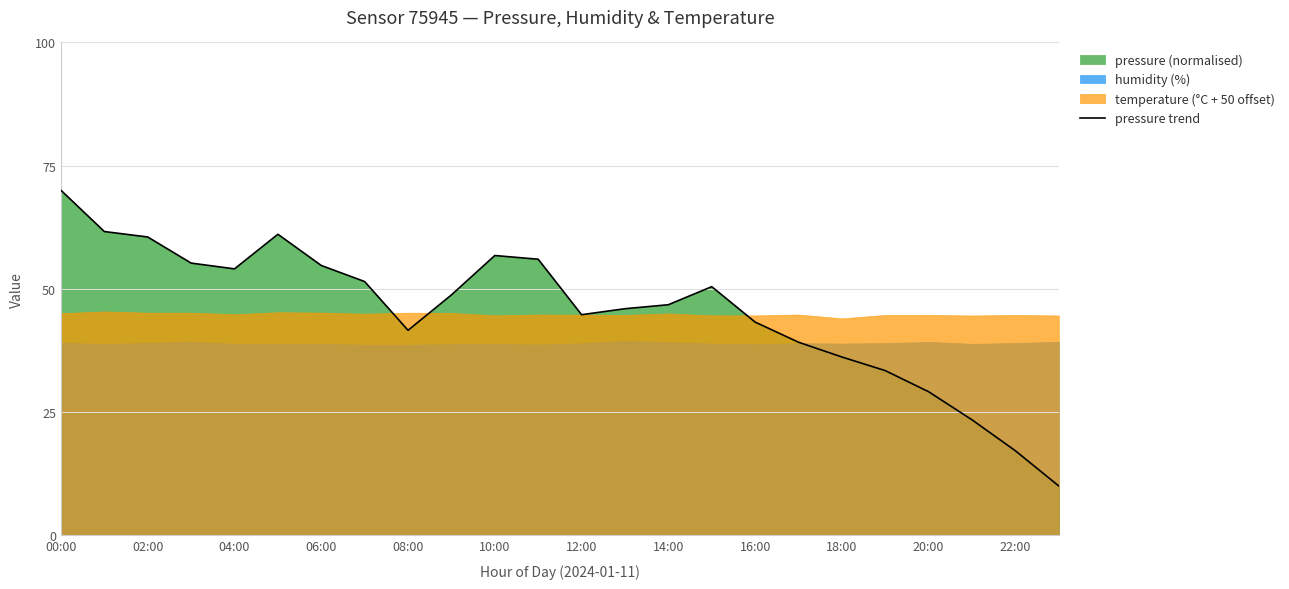

What is the minimum value for pressure trend?

10.0